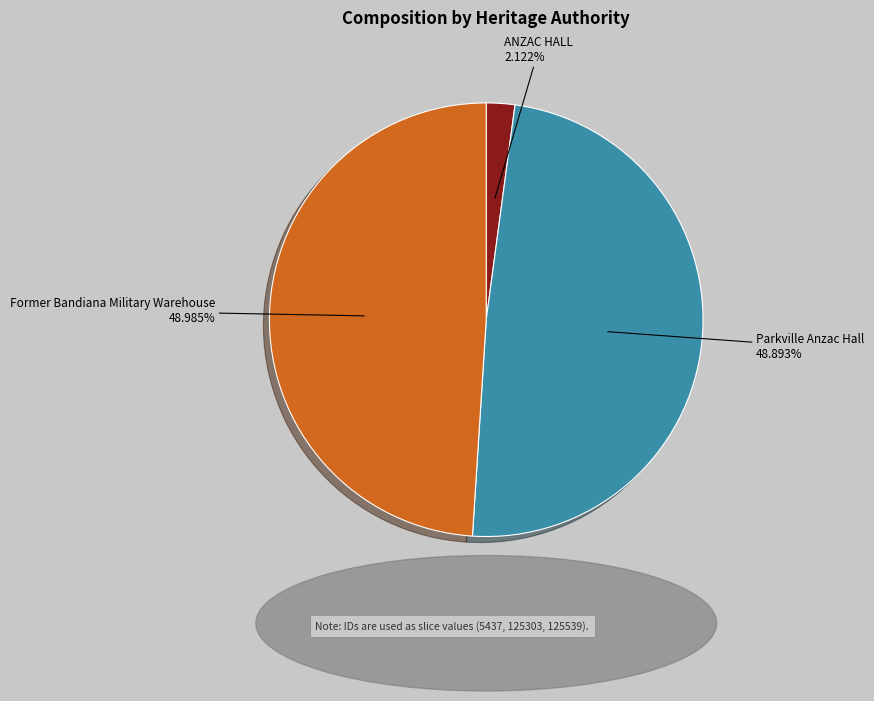

Does any single category account for the majority?

No